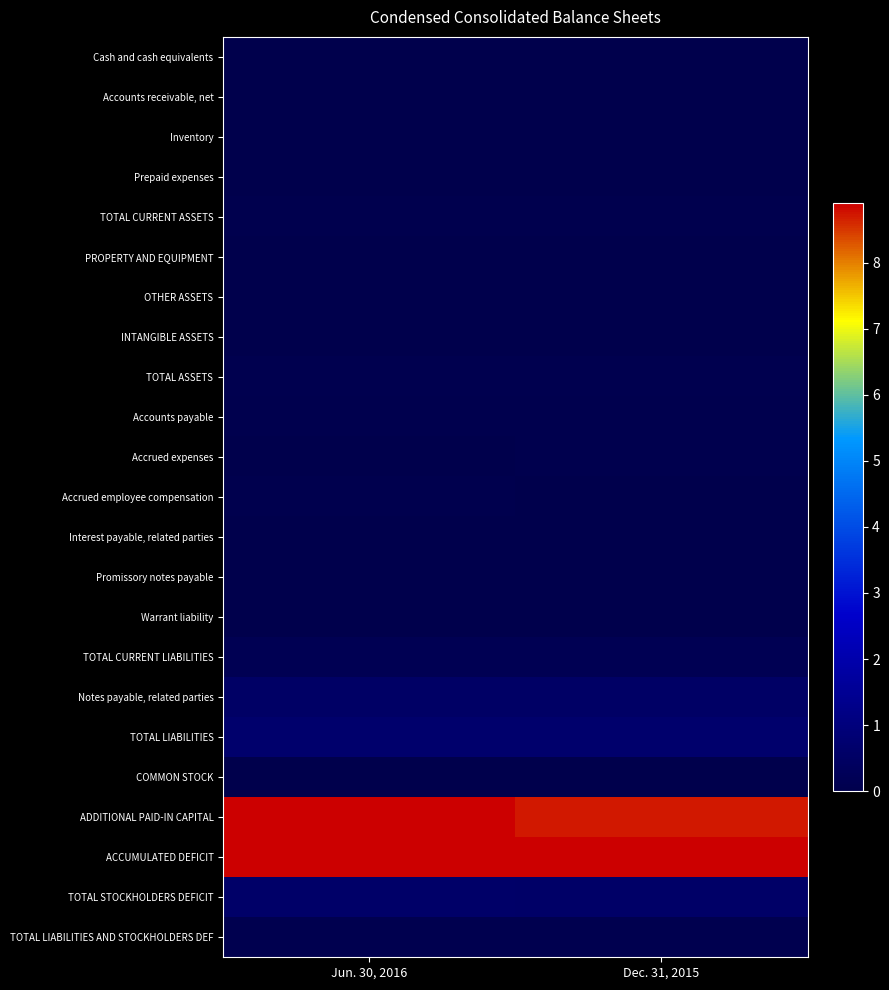

What is the total value across all series at Dec. 31, 2015?

204693820